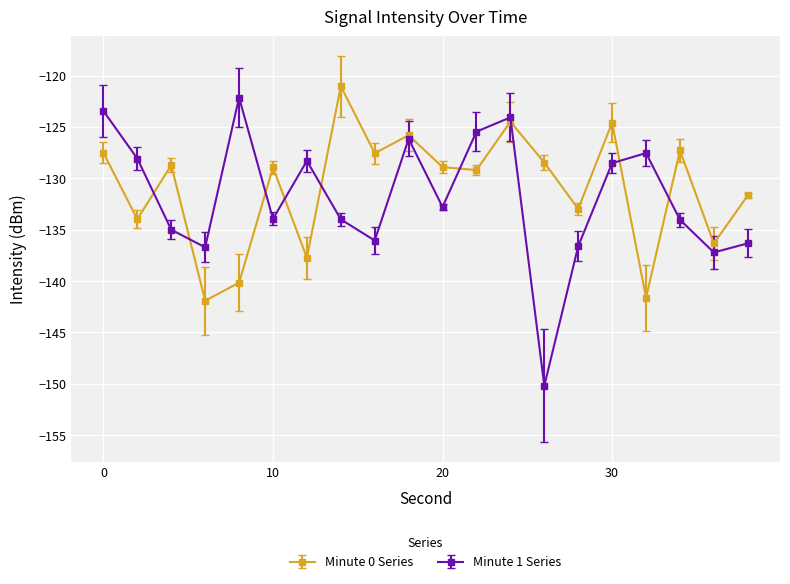

Which series has the widest spread of values?

Minute 1 Series